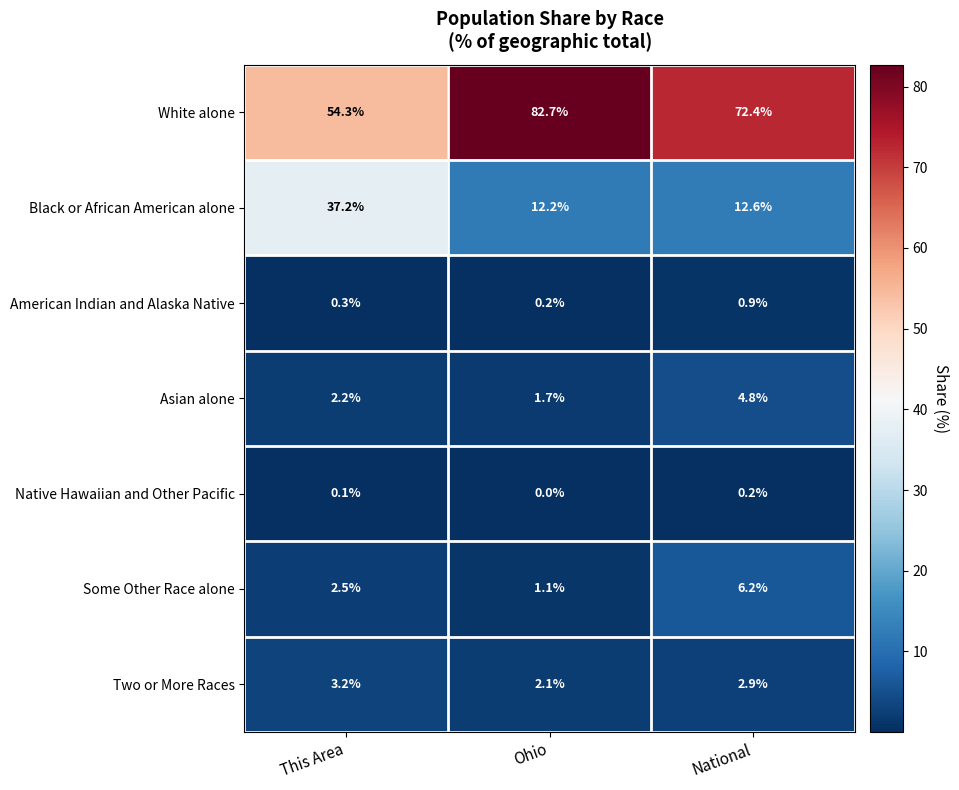

At This Area, list the series in order from largest to smallest.

White alone, Black or African American alone, Two or More Races, Some Other Race alone, Asian alone, American Indian and Alaska Native, Native Hawaiian and Other Pacific